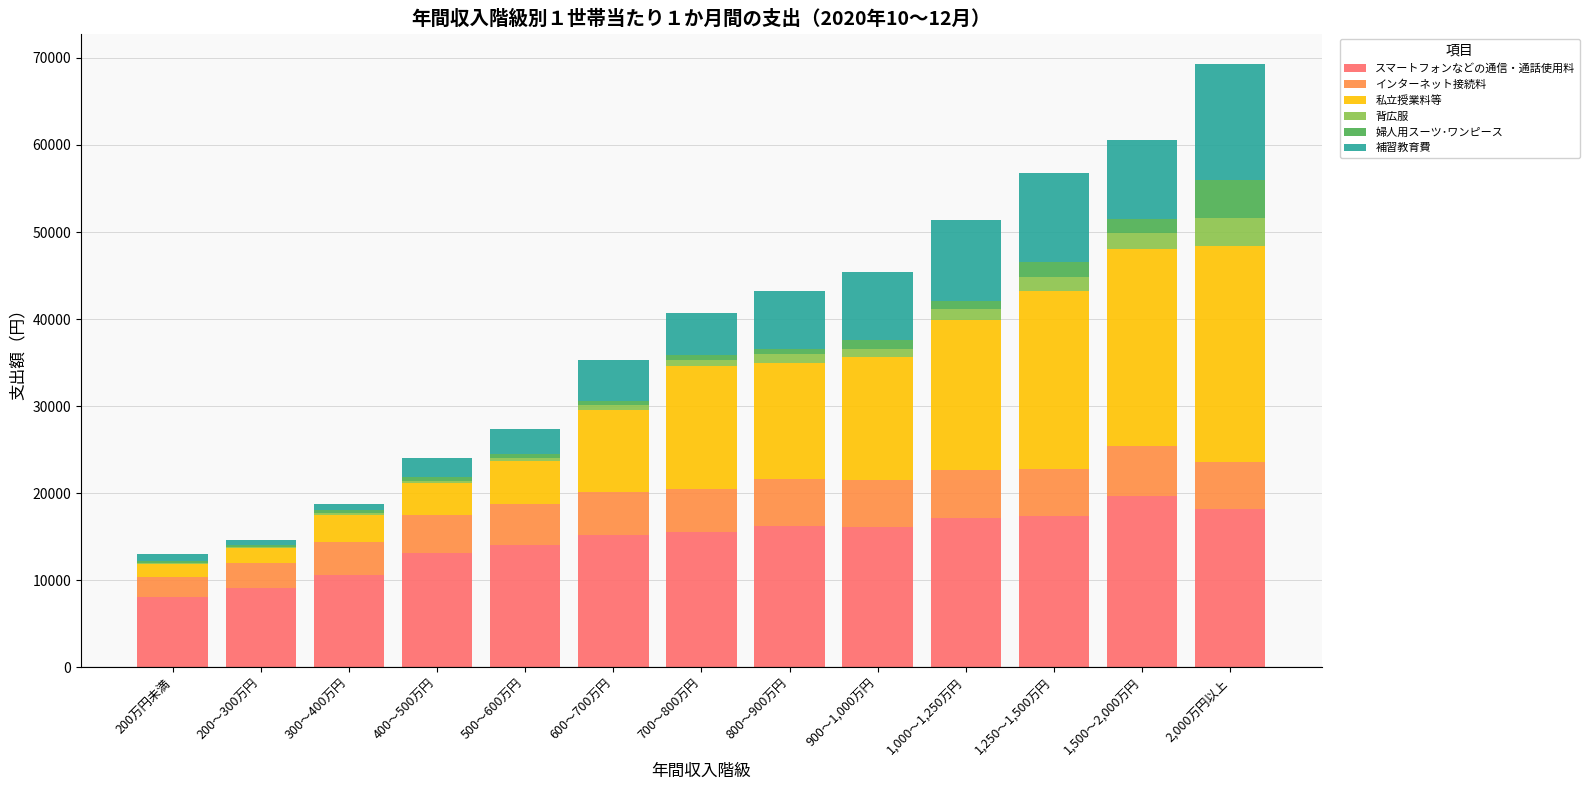

Which category has the highest value in the スマートフォンなどの通信・通話使用料 series?

1,500～2,000万円